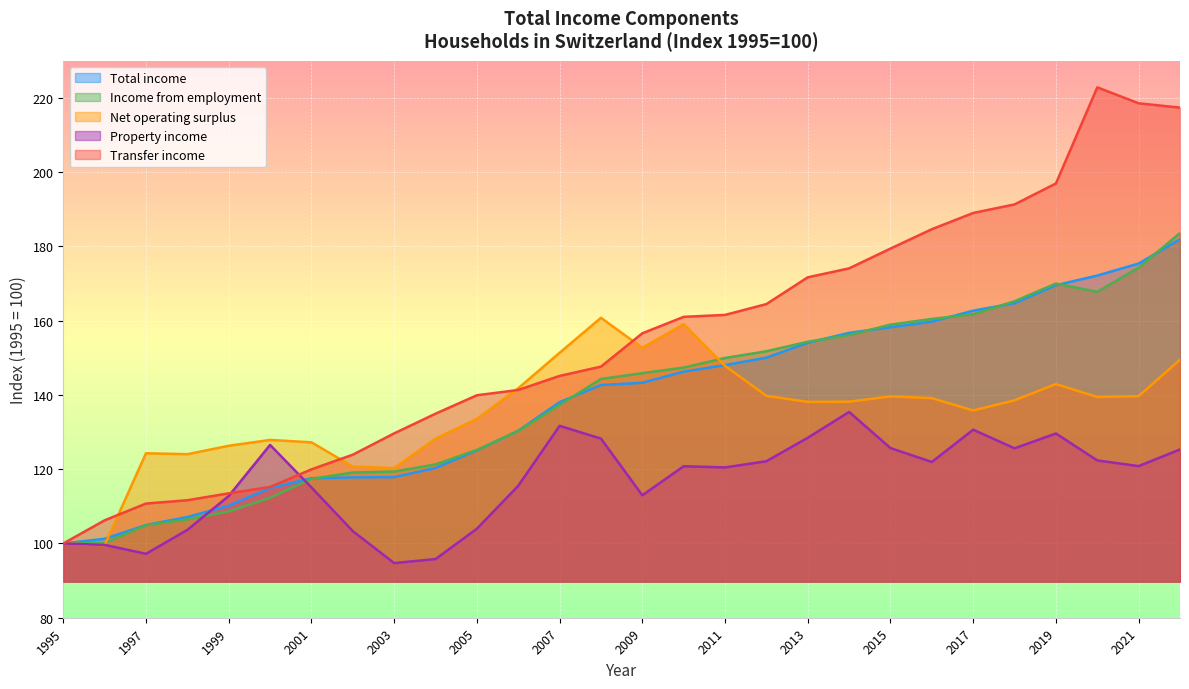

At how many categories does at least one series exceed 105?

27